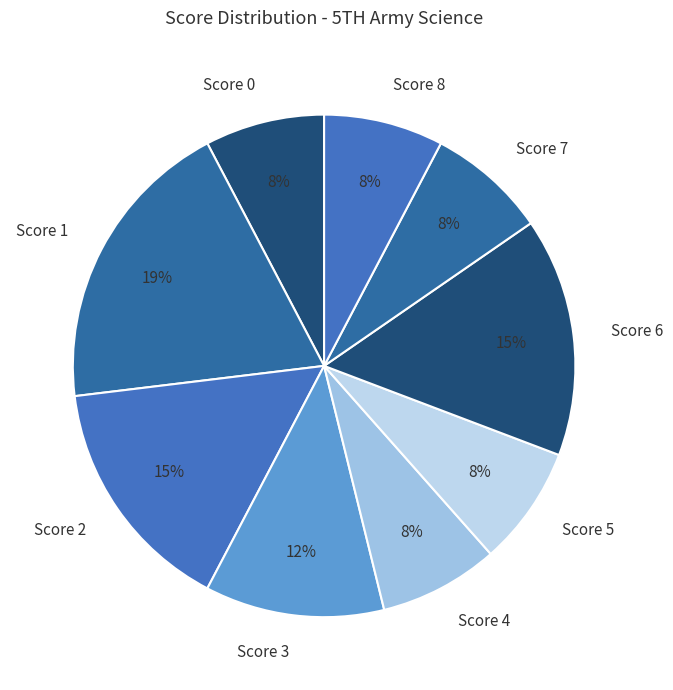

Is there a majority slice in this chart?

No